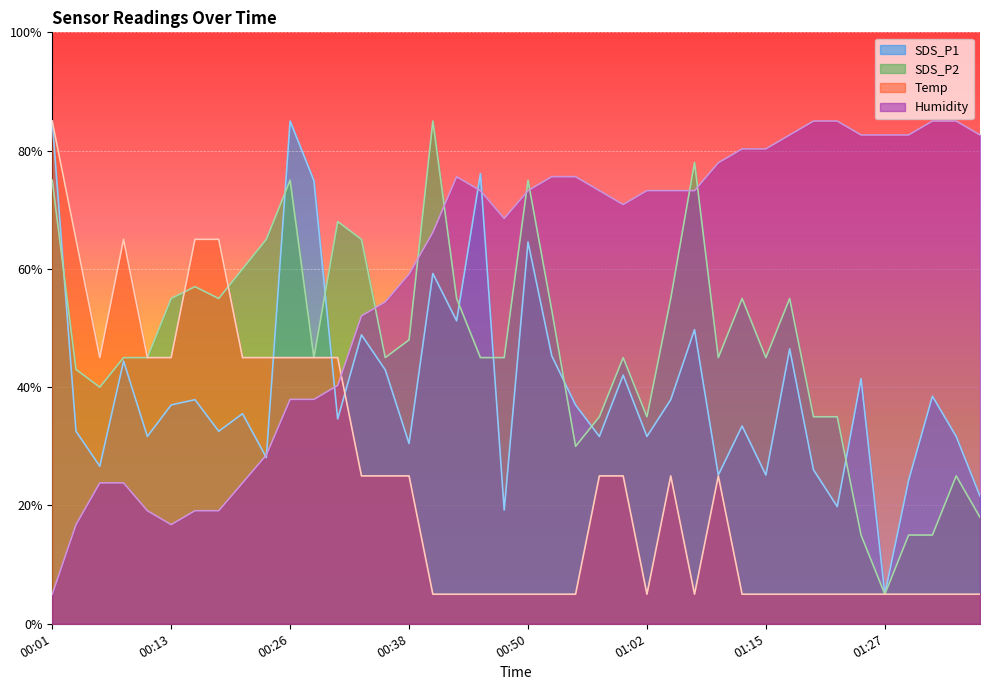

Between which two adjacent categories do Temp and SDS_P1 first intersect?

00:23 and 00:26